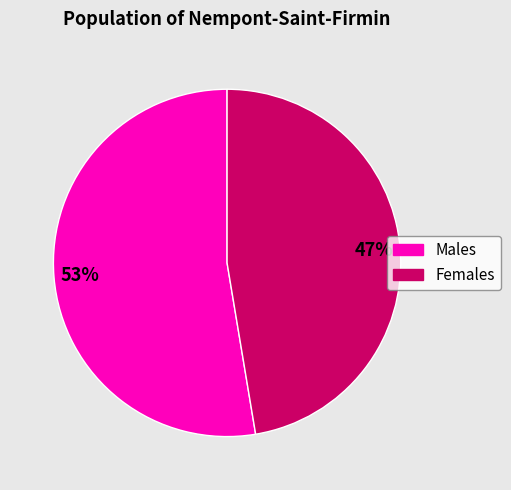

Is the sum of Males and Females greater than half?

Yes